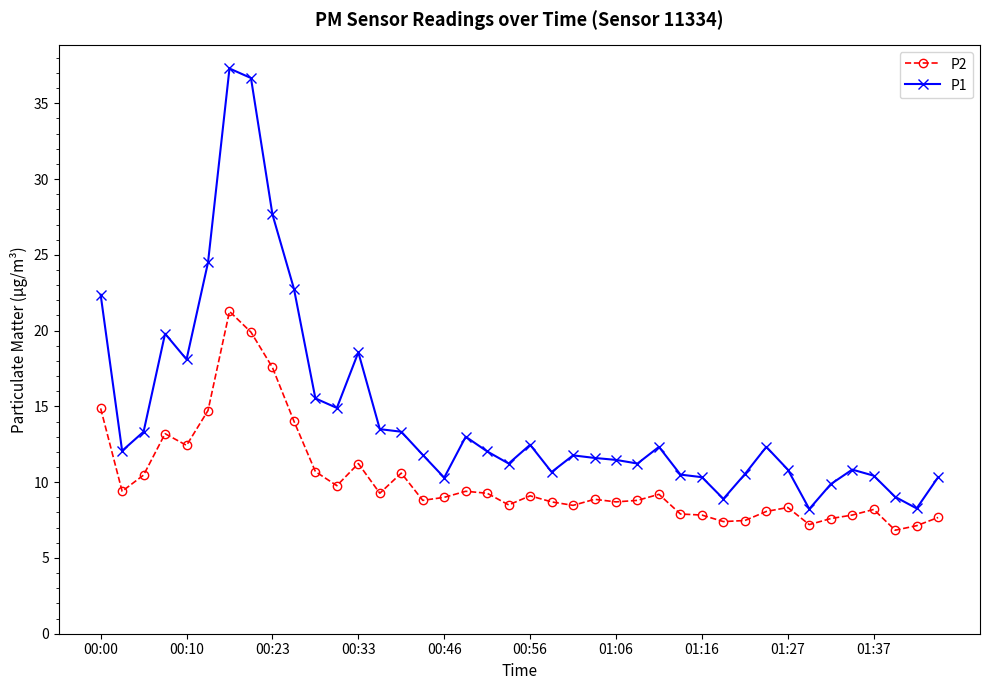

True or false: P2 and P1 intersect in this chart.

False